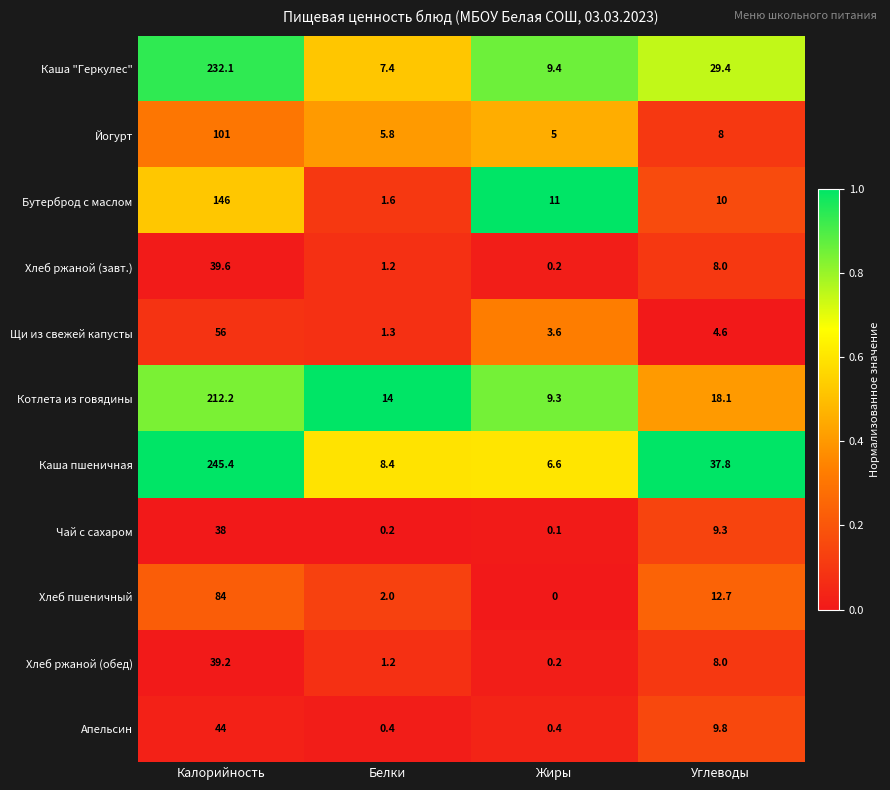

How many values in the Каша "Геркулес" series are below 29?

2